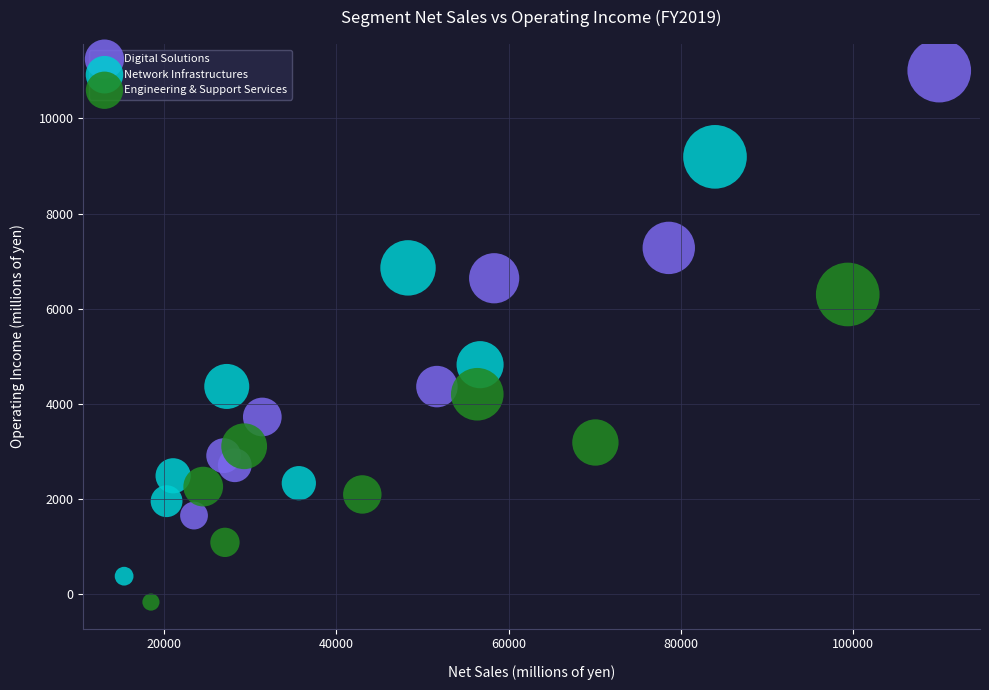

Which series has the largest Y range (max minus min)?

Digital Solutions